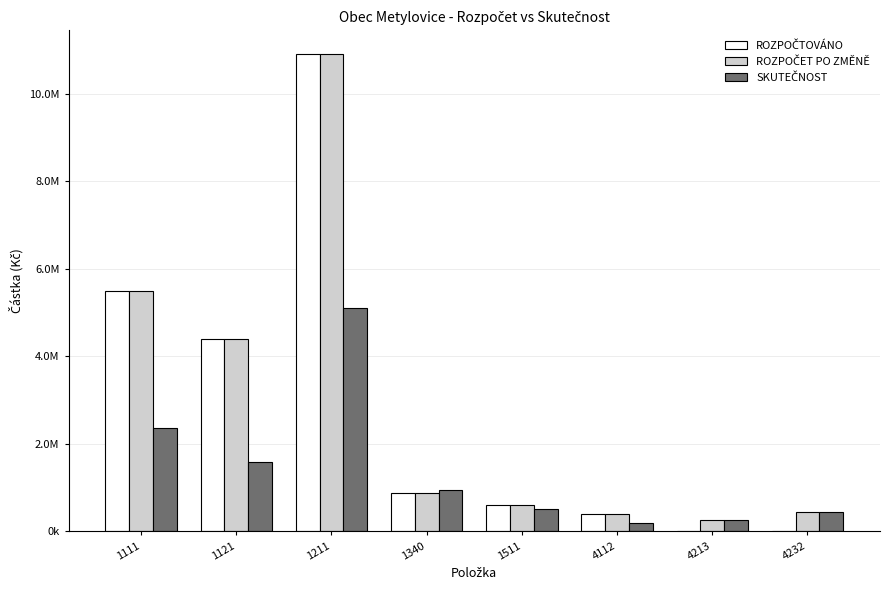

What is the sum of all ROZPOČTOVÁNO values?

22658600.0